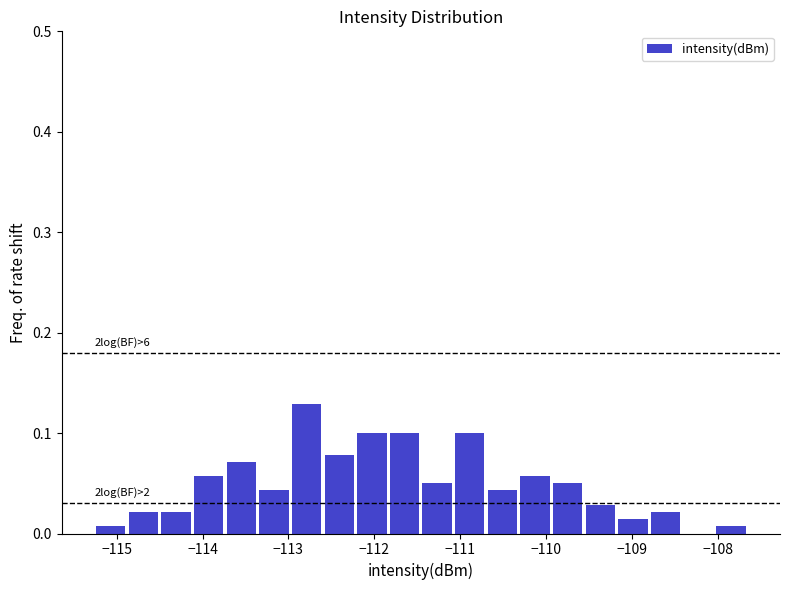

Around what value on the x-axis is the tallest bar? Give the approximate position of its centre, as read against the axis.

-112.8